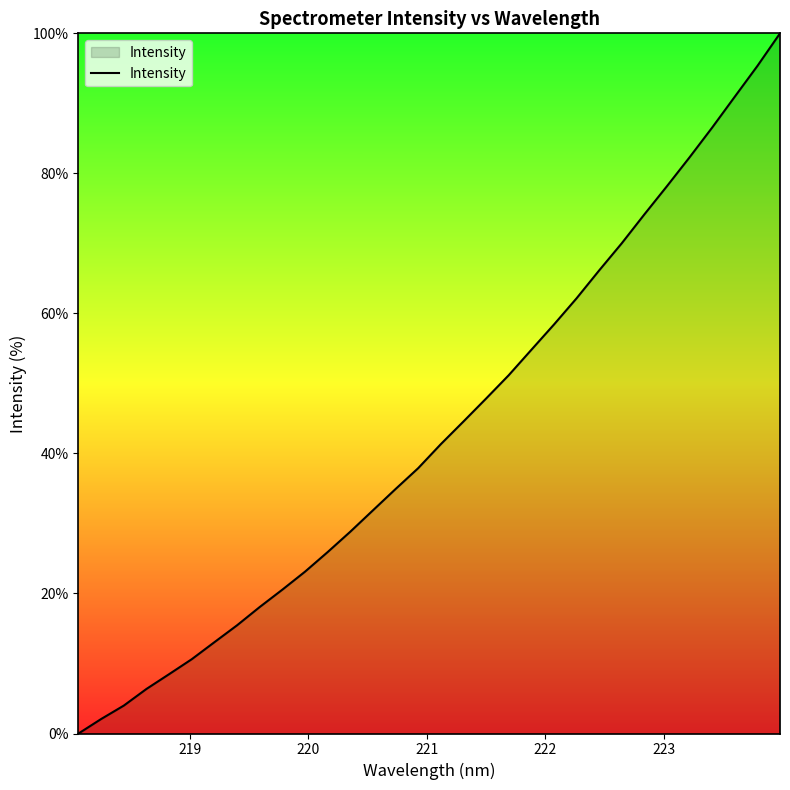

True or false: the data has more than 2 interior local peaks.

False